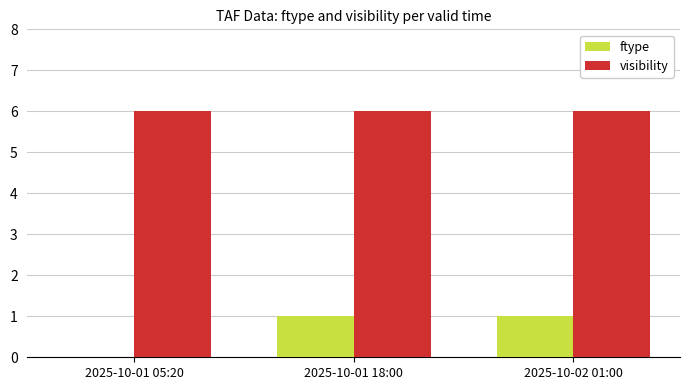

Reading left to right, what are all the values shown in this chart?

ftype: 0.0	1.0	1.0
visibility: 6.0	6.0	6.0